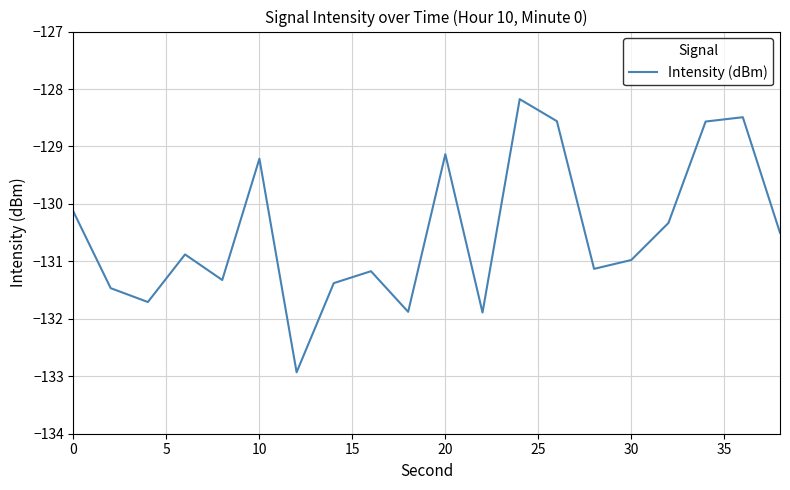

Does the chart have visible grid lines?

Yes